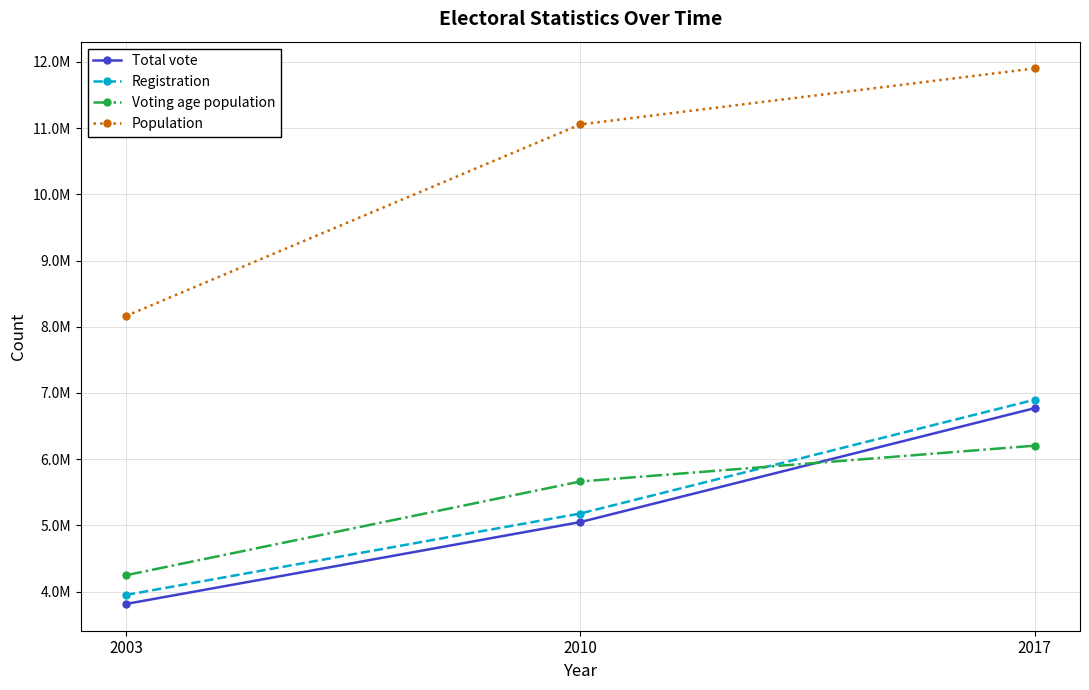

The Total vote series shows 6769514 at 2017. True or false?

True